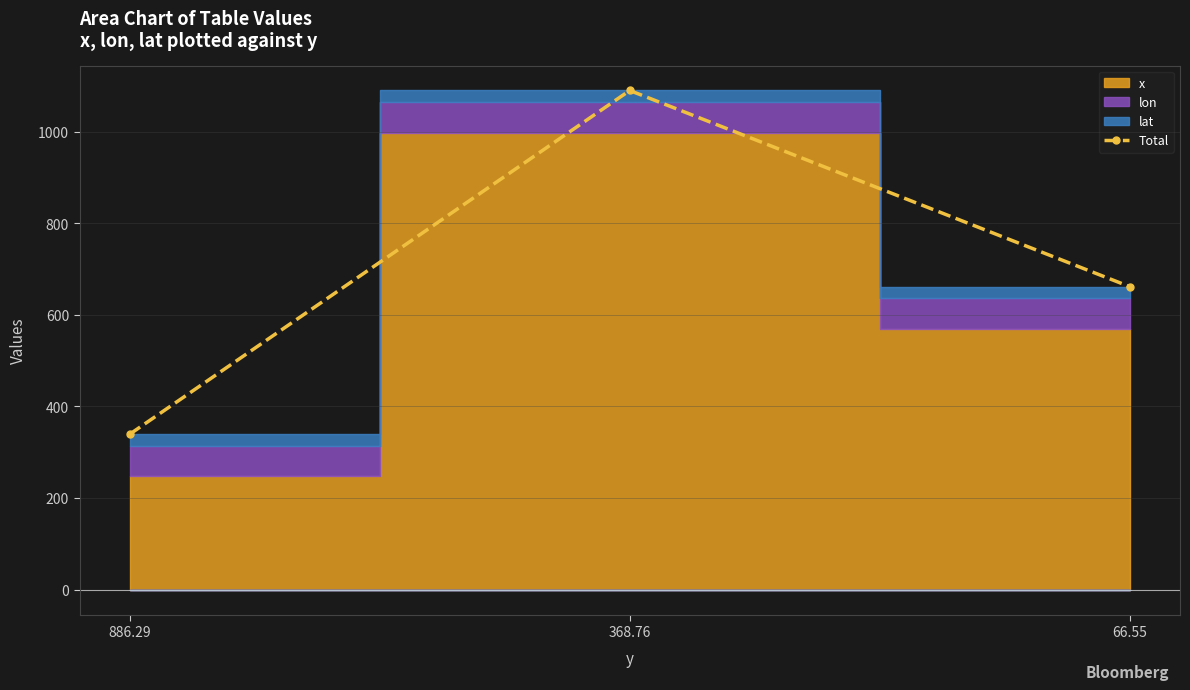

At which category does the chart reach its minimum across all series?

886.29